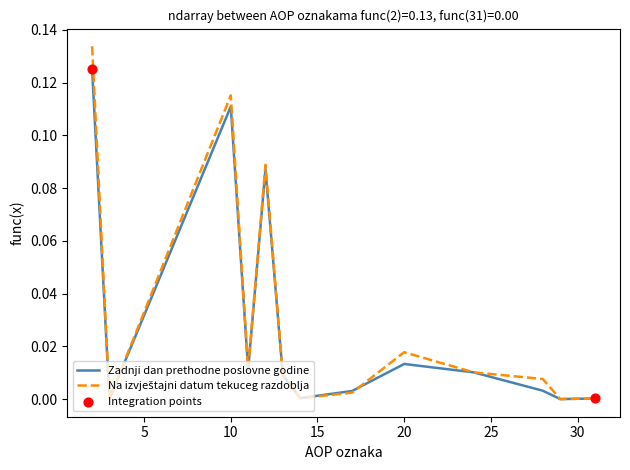

Is this an area chart (filled region under the line)?

No